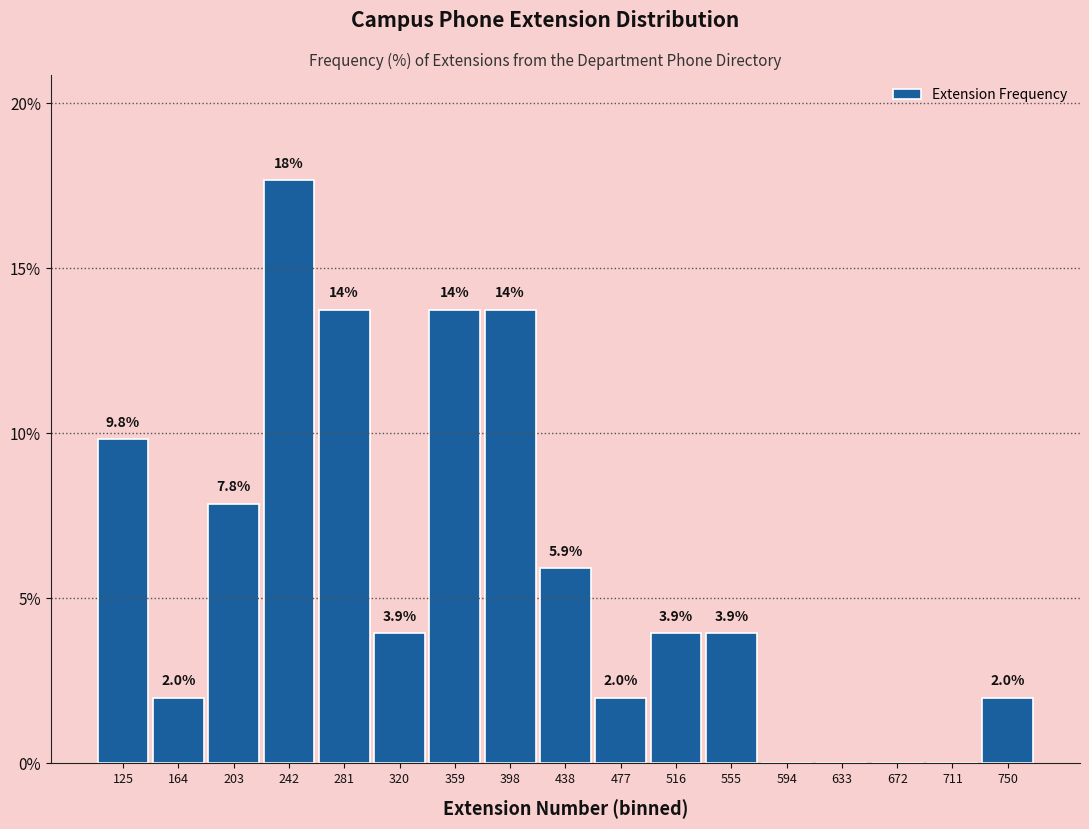

Over which range of the x-axis is the bar tallest?

225 to 260